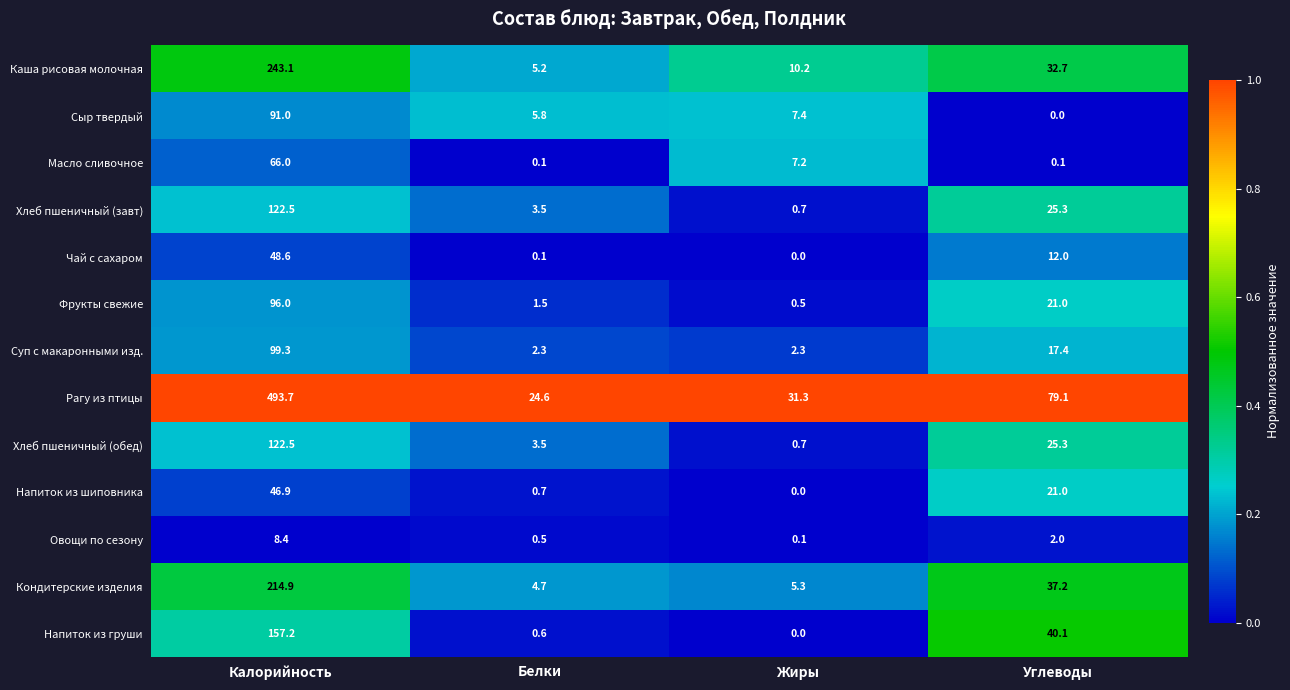

What is the sum of the Масло сливочное values at Жиры and Углеводы?

7.3